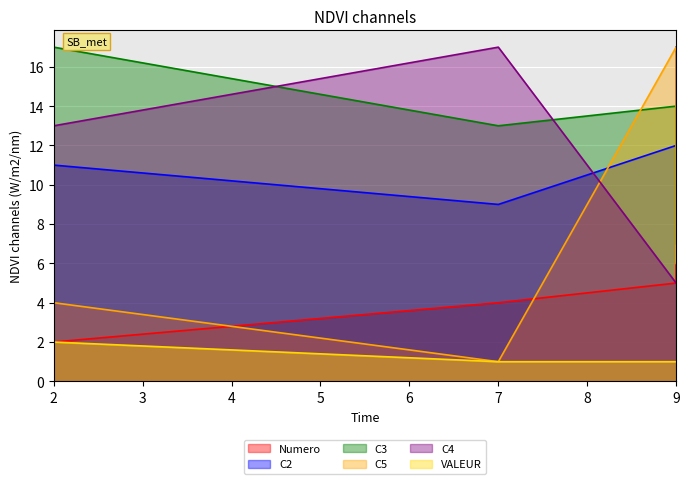

Is the value of VALEUR at 9 greater than the value of C2 at 2?

No